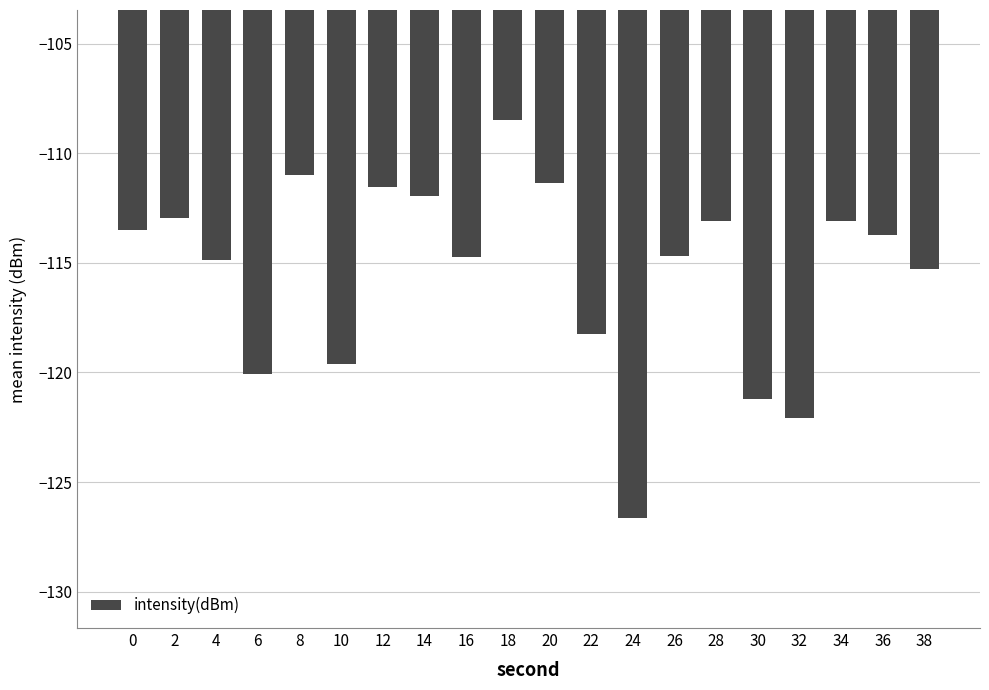

What is the approximate value at 4?

-114.9